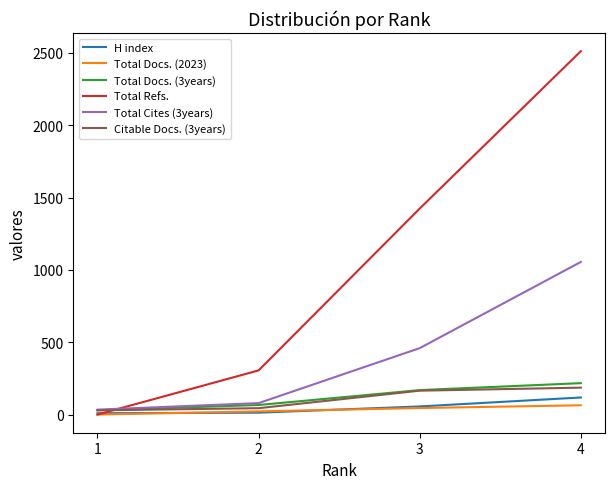

Which series has the largest total across all categories?

Total Refs.